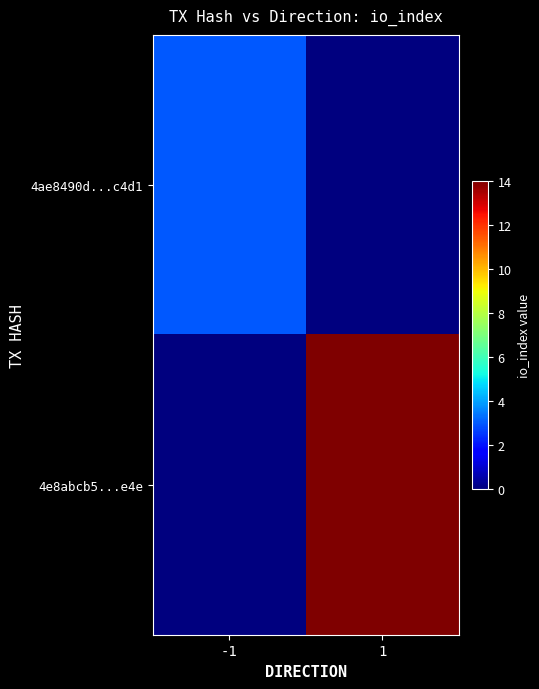

Which series changed the most between -1 and 1?

4e8abcb5...e4e